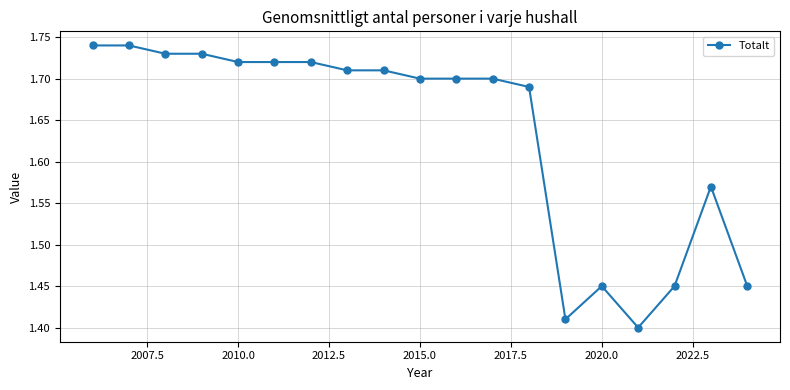

True or false: there are more than 0 points higher than both neighbors.

True